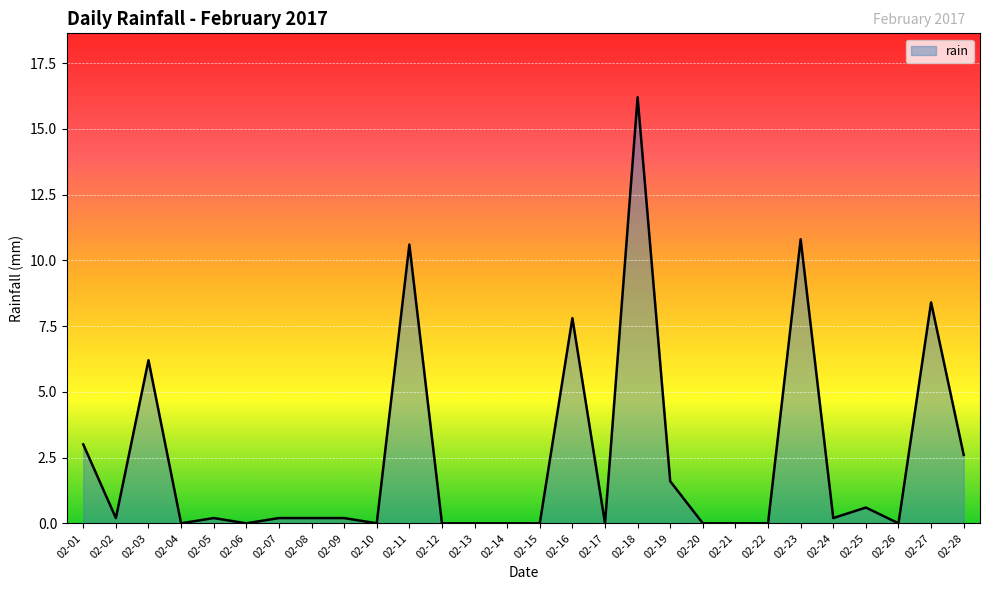

How many lines are shown in the chart?

1